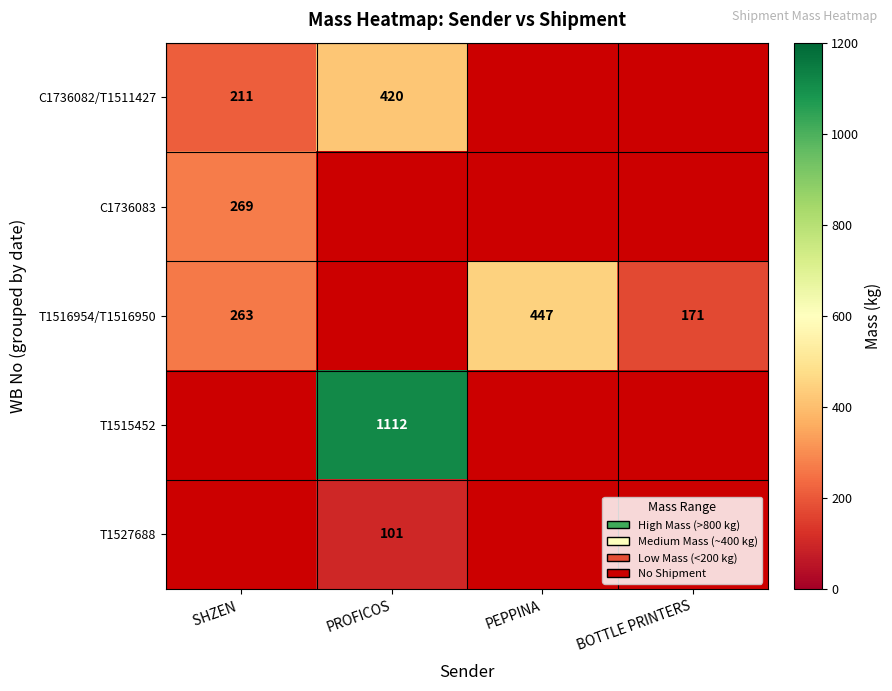

True or false: C1736083 has a value of 269 at SHZEN .

True